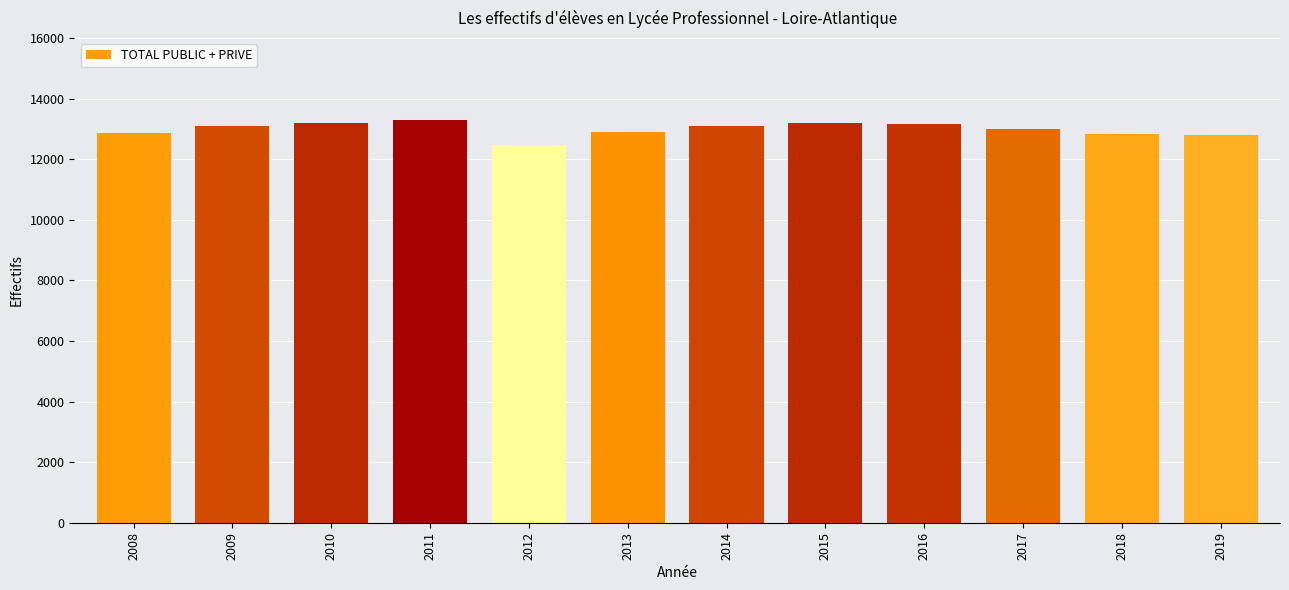

The value at 2010 is 3531. True or false?

False